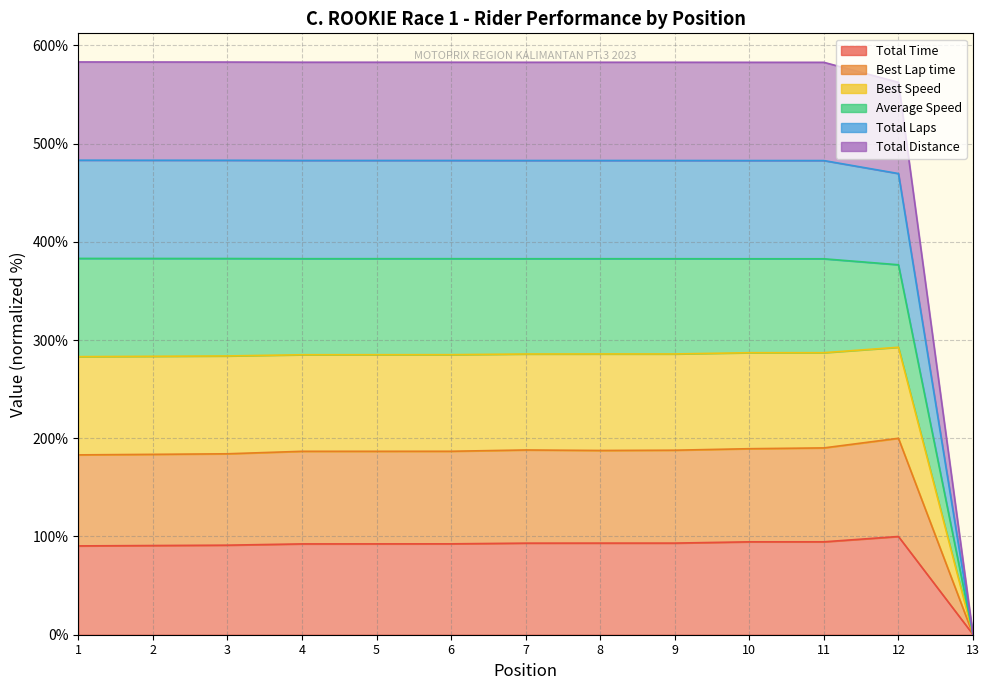

How many data points in Total Laps are above 382?

11